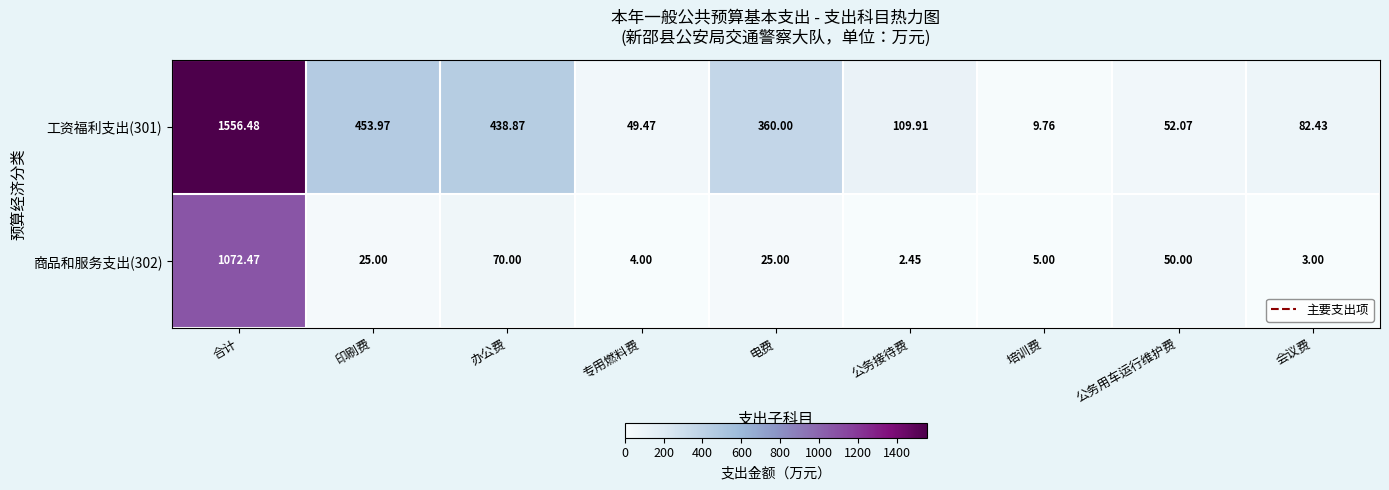

Is the value of 工资福利支出(301) at 公务用车运行维护费 greater than the value of 商品和服务支出(302) at 办公费?

No